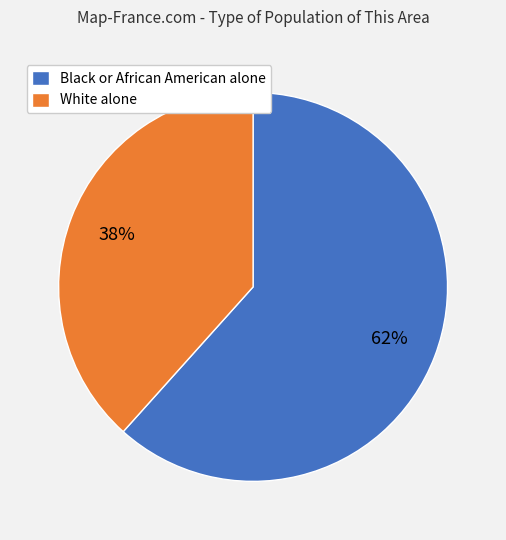

Which category has the smallest portion of the pie?

White alone